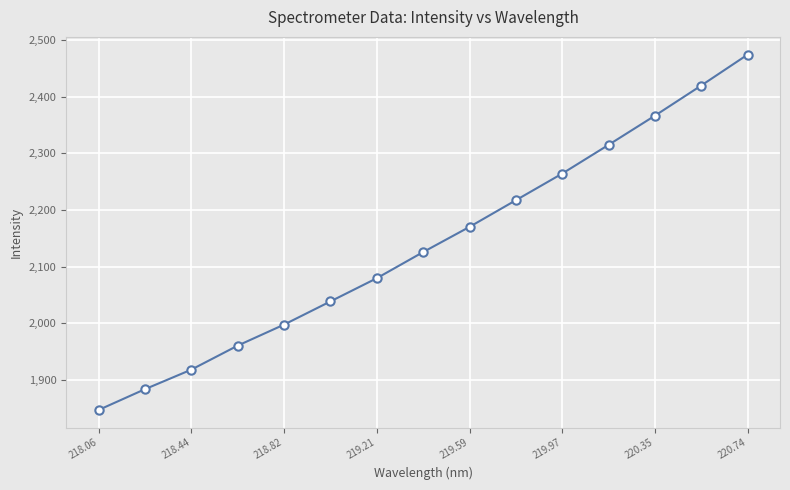

Count the number of values greater than 2125.

8